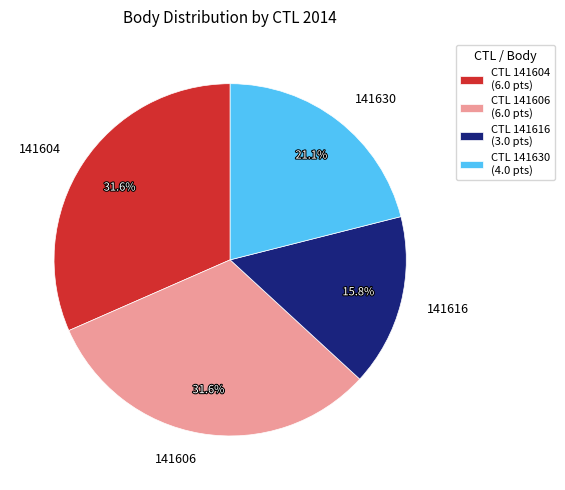

Is 141630 the majority of the pie?

No